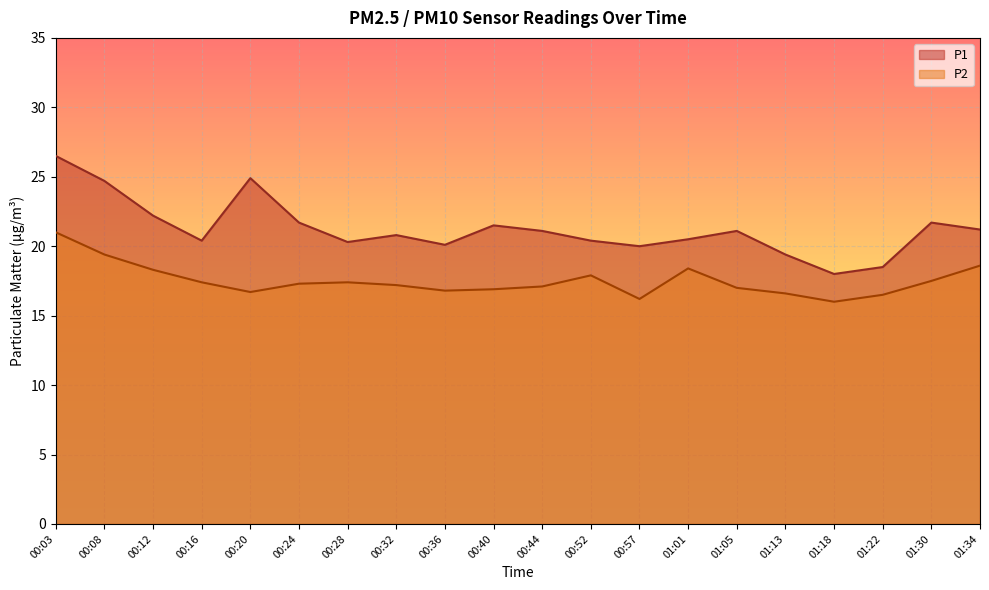

How many series are shown in this chart?

2